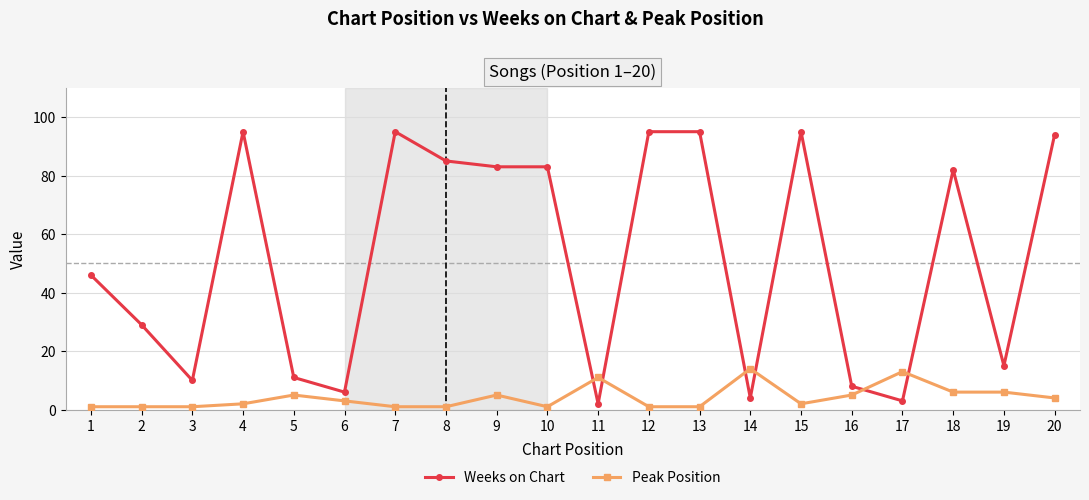

Reading left to right, extract all data points from this chart.

Weeks on Chart: 46	29	10	95	11	6	95	85	83	83	2	95	95	4	95	8	3	82	15	94
Peak Position: 1	1	1	2	5	3	1	1	5	1	11	1	1	14	2	5	13	6	6	4